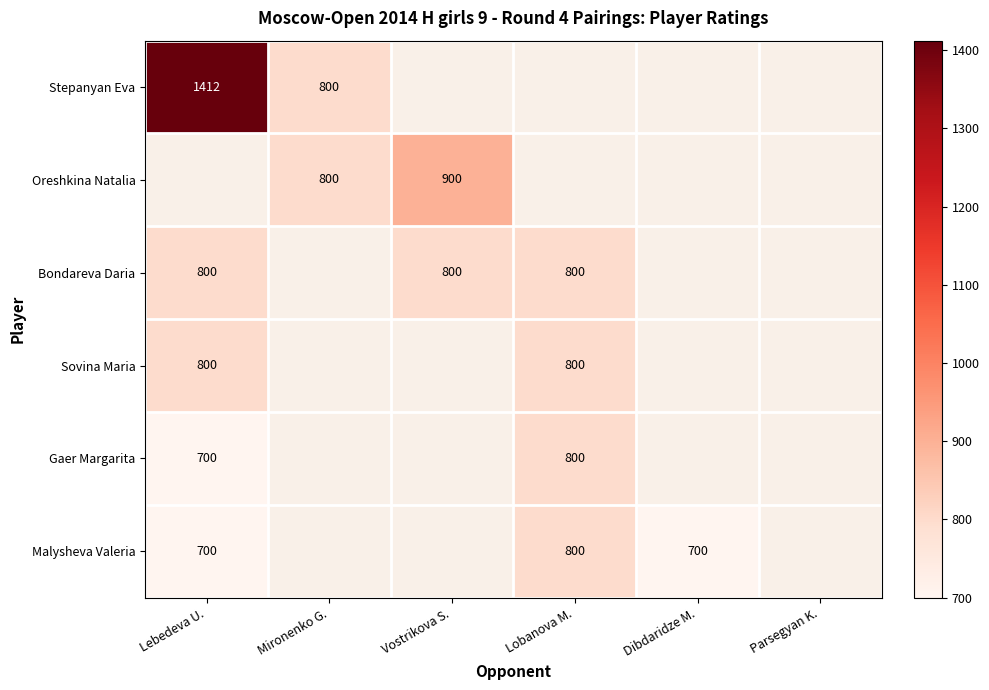

Which has a higher value, Dibdaridze M. or Vostrikova S.?

Vostrikova S.